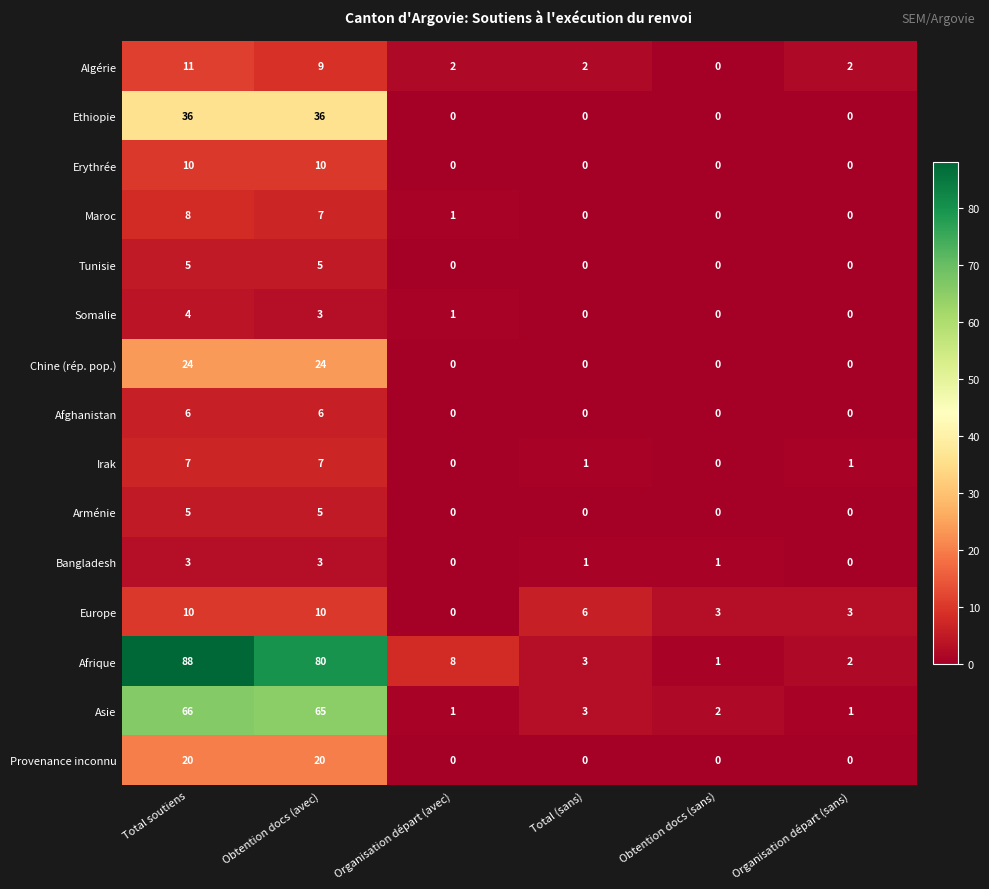

True or false: Provenance inconnu has a value of 20 at Obtention docs (avec).

True